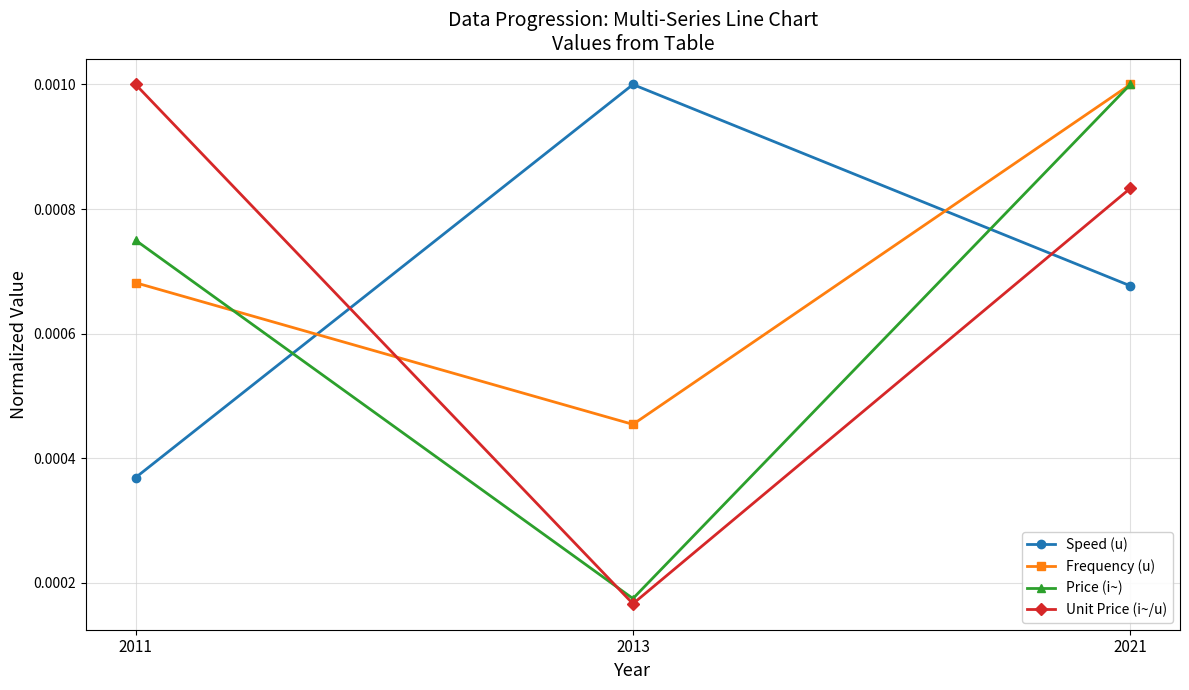

Count the number of categories in the chart.

3